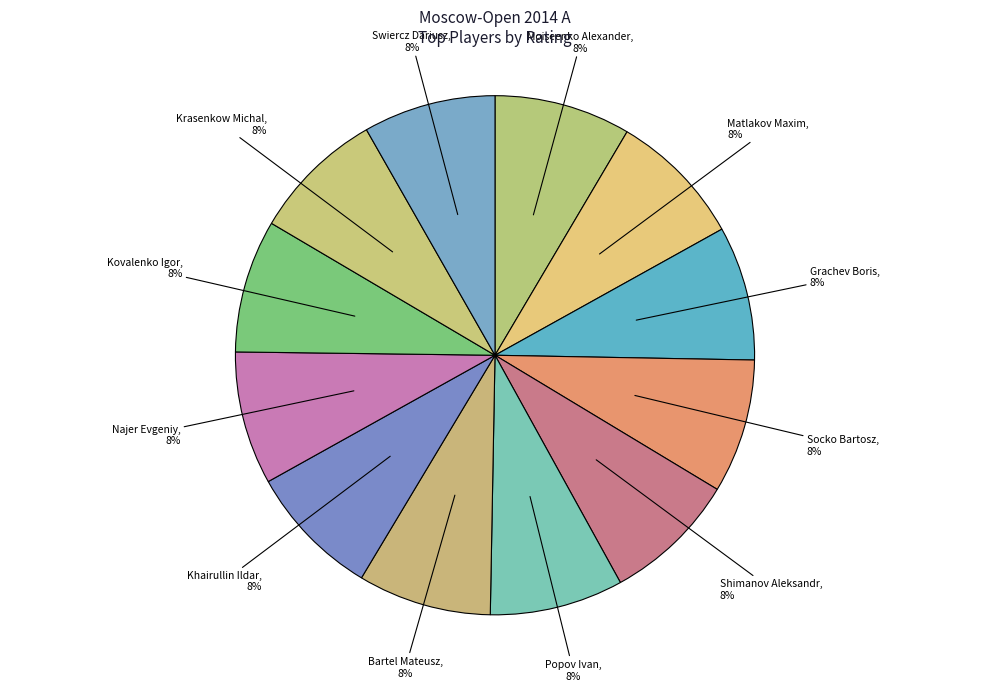

Is the sum of Socko Bartosz and Krasenkow Michal greater than half?

No